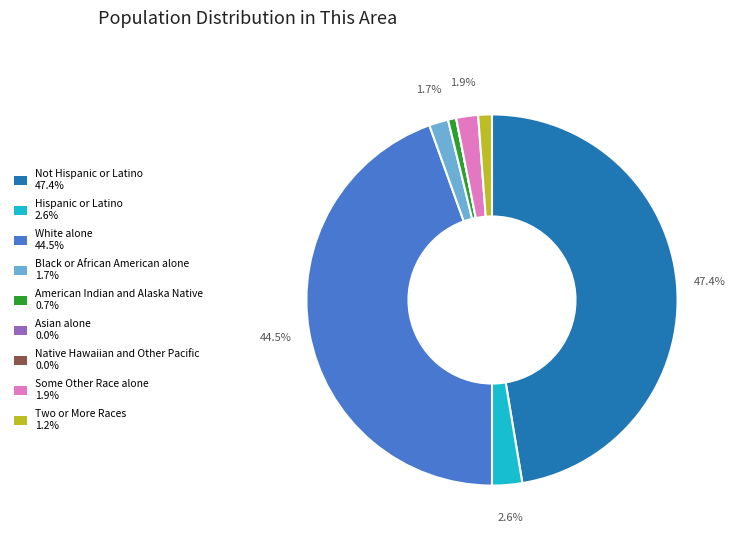

Which slice is the largest?

Not Hispanic or Latino